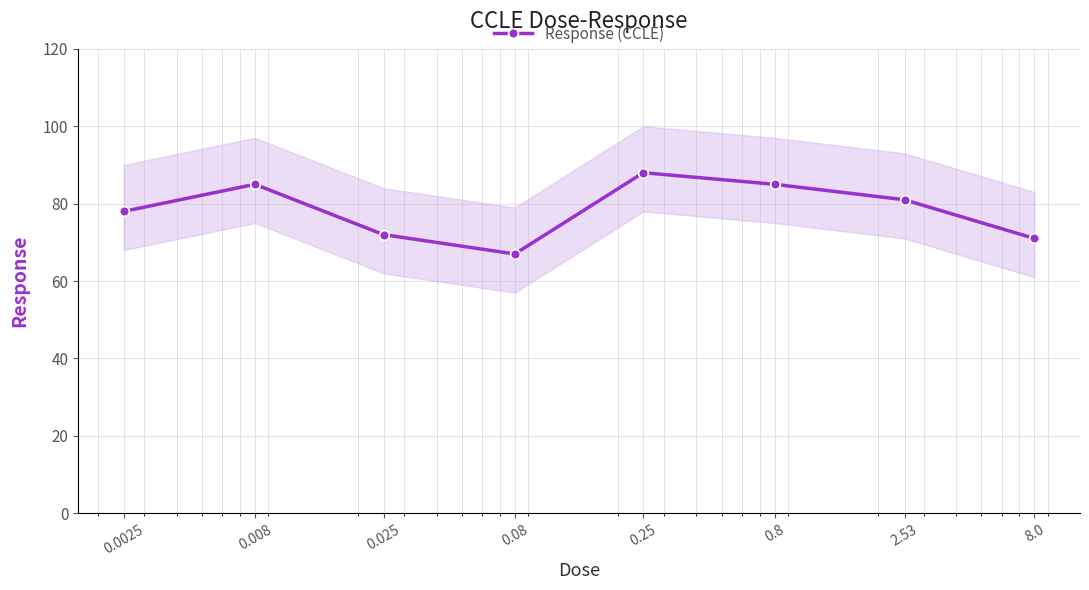

What is the label of the 2nd point from the right?

2.53